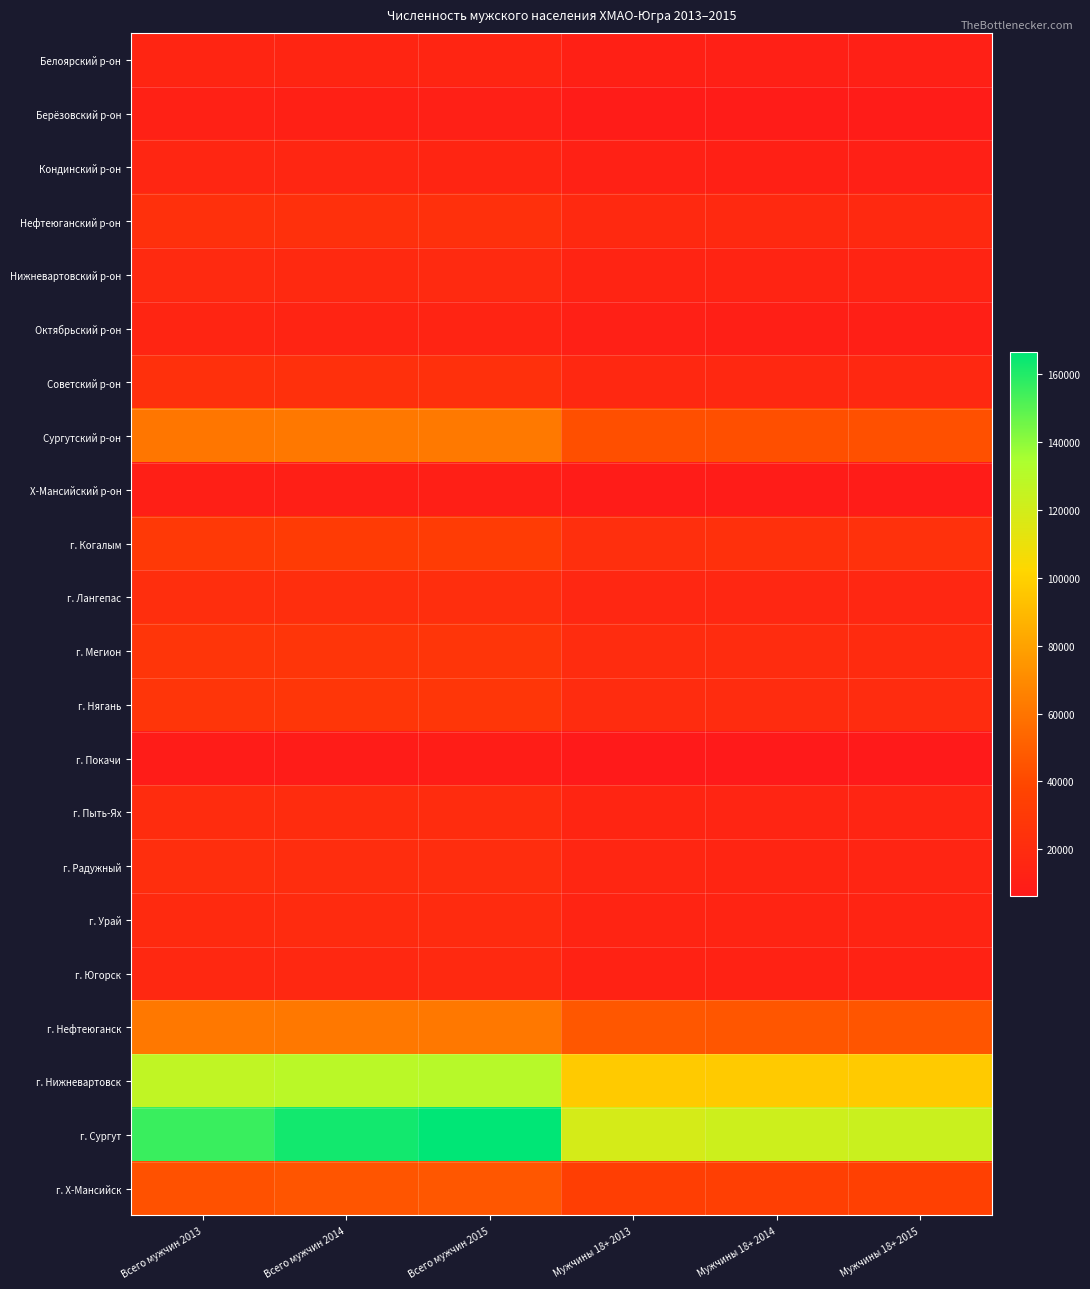

At Всего мужчин 2013, list the series in order from smallest to largest.

г. Покачи, Х-Мансийский р-он, Берёзовский р-он, Октябрьский р-он, Белоярский р-он, Кондинский р-он, г. Югорск, Нижневартовский р-он, г. Урай, г. Пыть-Ях, г. Радужный, г. Лангепас, Нефтеюганский р-он, Советский р-он, г. Мегион, г. Нягань, г. Когалым, г. Х-Мансийск, Сургутский р-он, г. Нефтеюганск, г. Нижневартовск, г. Сургут